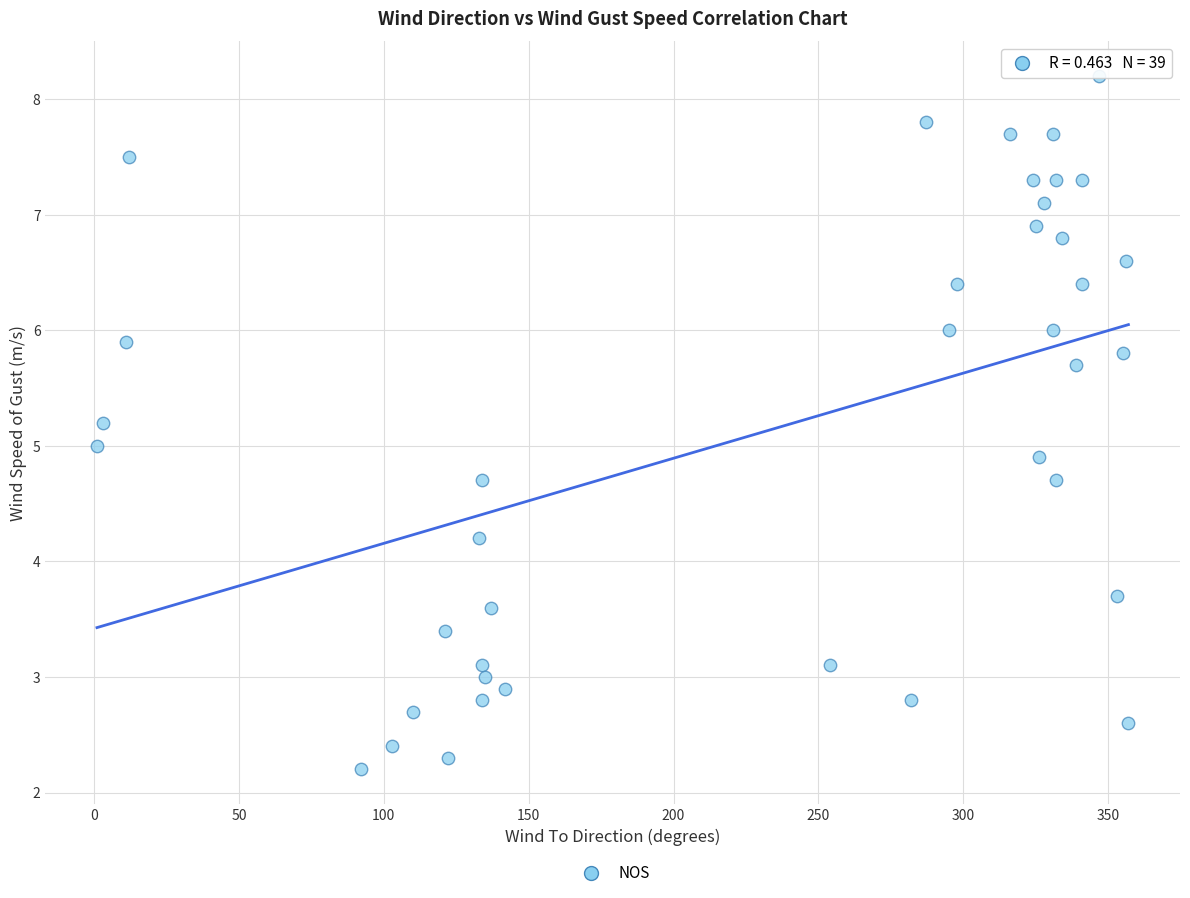

What is the range of X values (max minus min)?

356.0